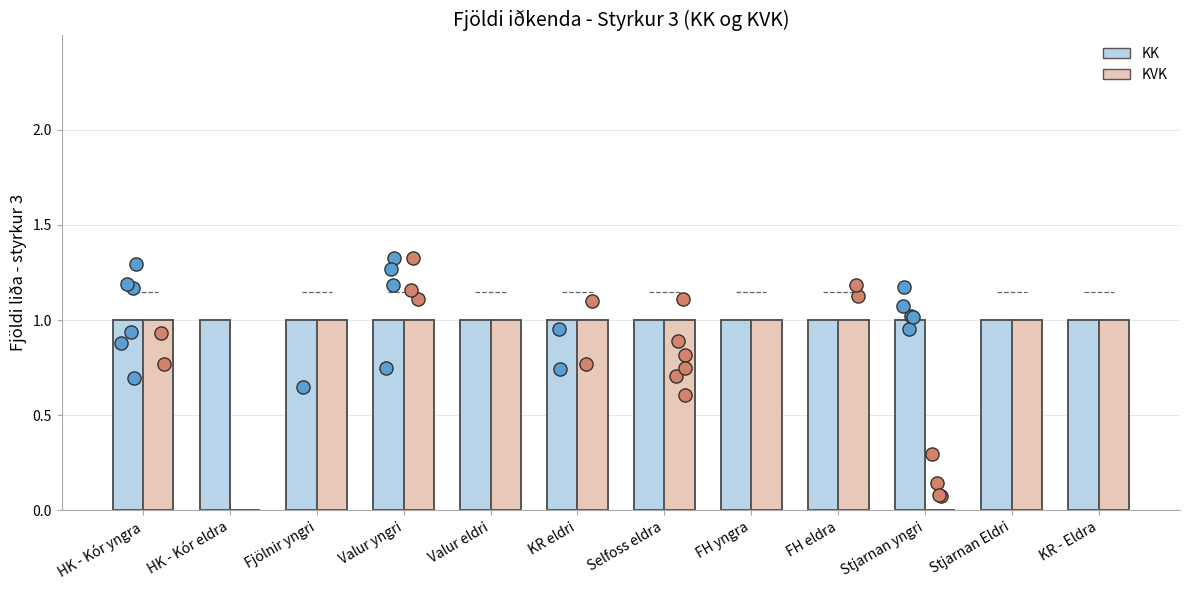

Which series has the largest Y range (max minus min)?

KVK - Styrkur 3